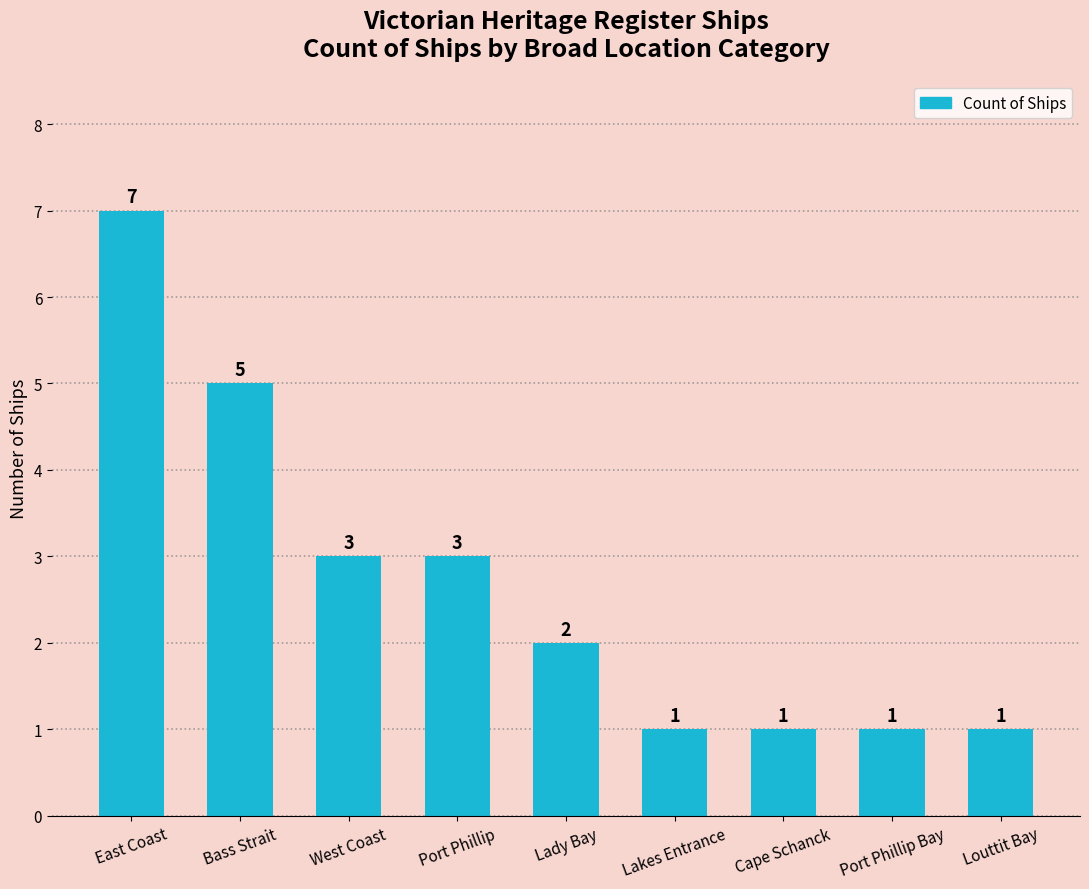

What position from the right is Cape Schanck?

3